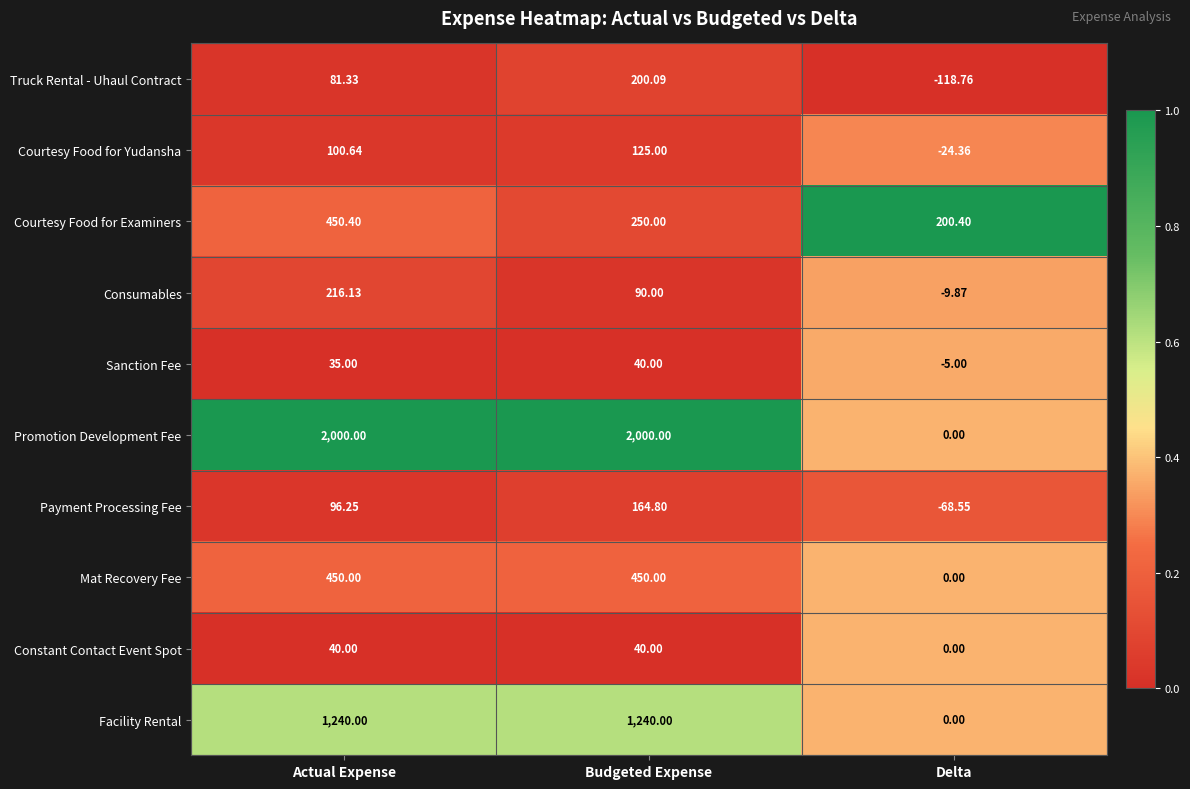

List the labels in order of Courtesy Food for Yudansha value, smallest first.

Delta, Actual Expense, Budgeted Expense